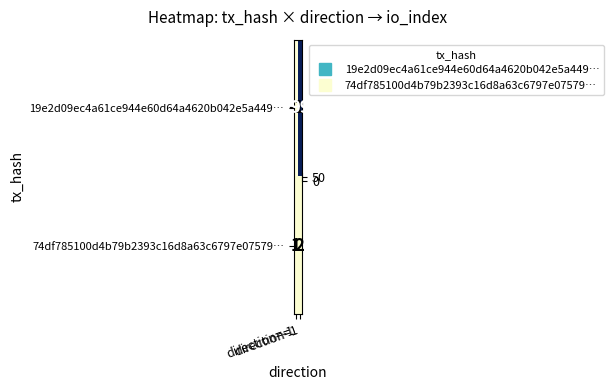

List the series in order of their peak value, lowest first.

74df785100d4b79b2393c16d8a63c6797e07579…, 19e2d09ec4a61ce944e60d64a4620b042e5a449…